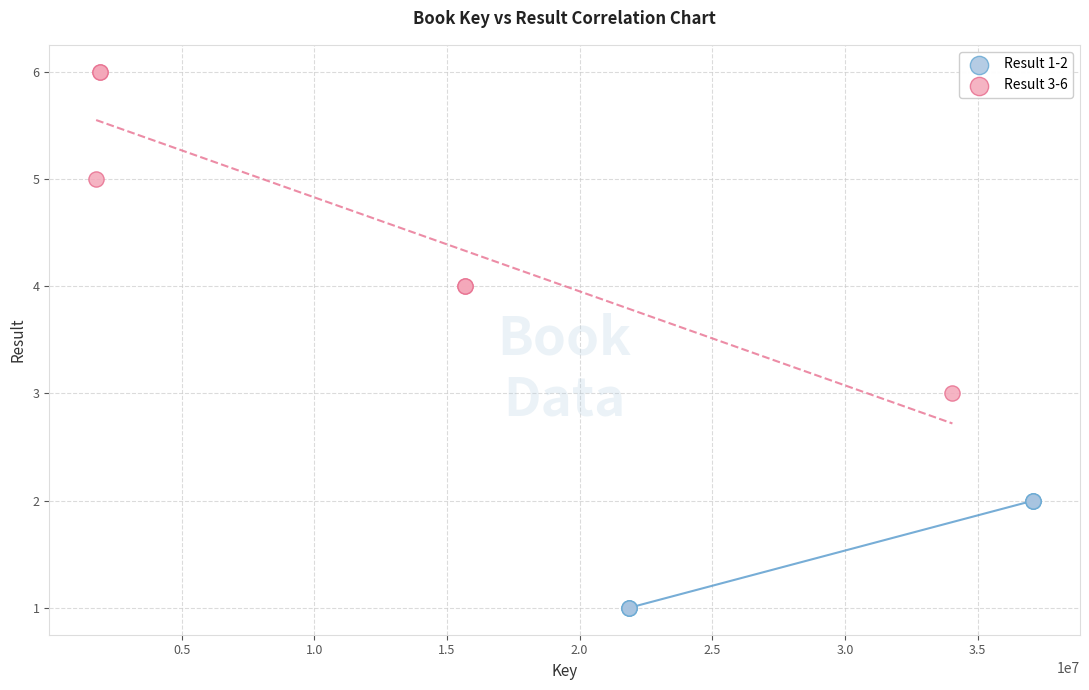

Which series has the largest Y range (max minus min)?

Result 3-6